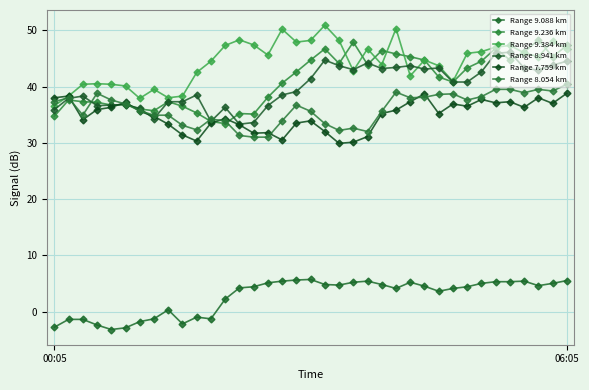

How many categories are shown in the chart?

37